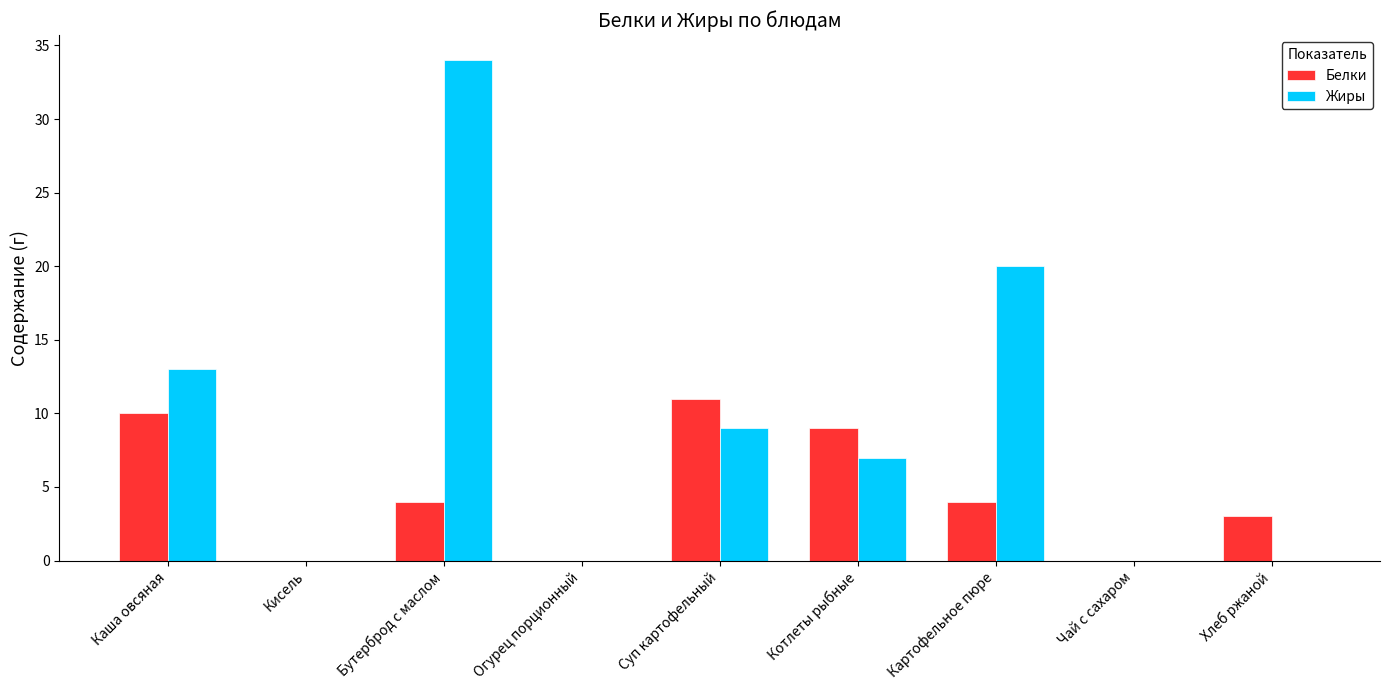

What is the highest value of the Белки series?

11